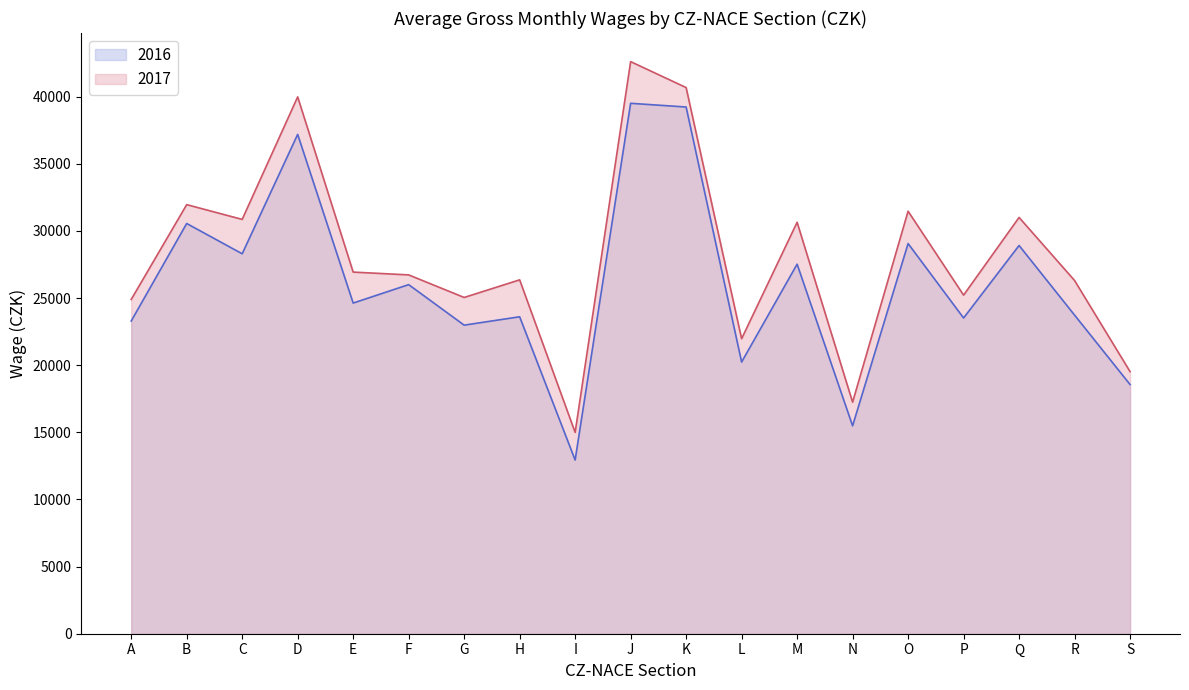

True or false: 2016 and 2017 cross at least once.

False